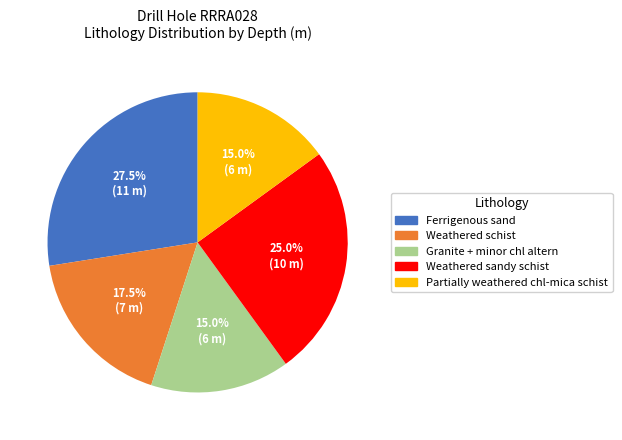

What is the largest slice in the pie chart?

Ferrigenous sand